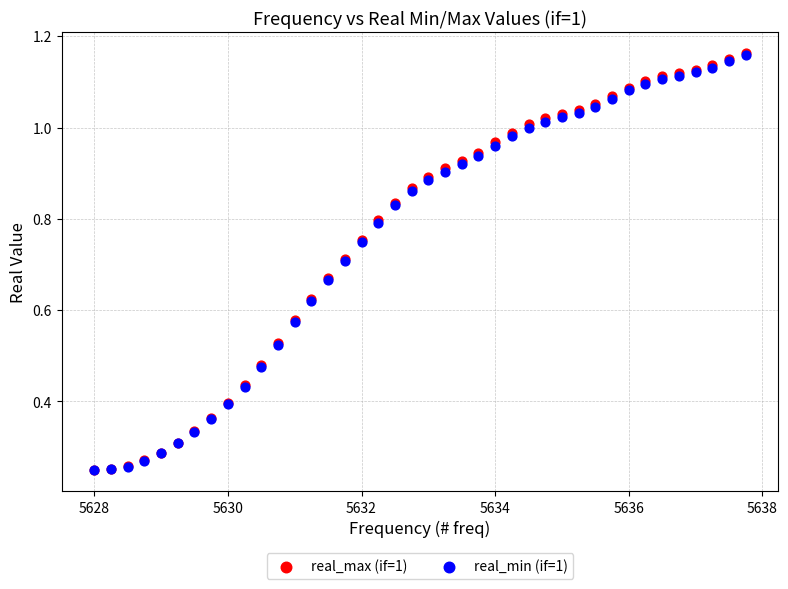

What are all the series names shown in the legend?

real_max (if=1), real_min (if=1)